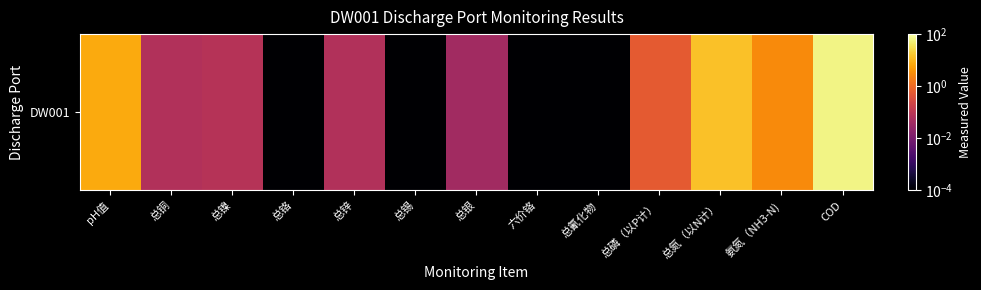

What is the difference between the maximum and second lowest values?

62.0